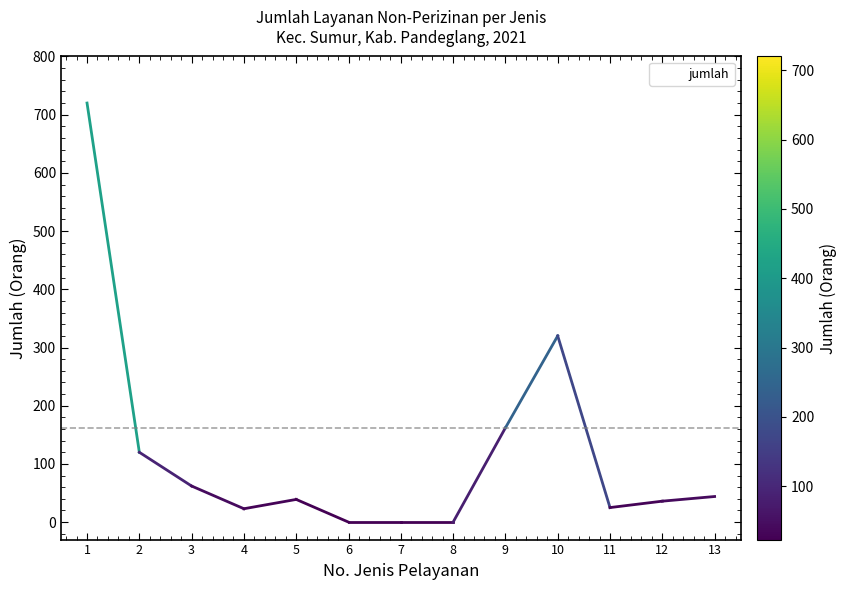

What is the change in value from 3 to 4?

-39